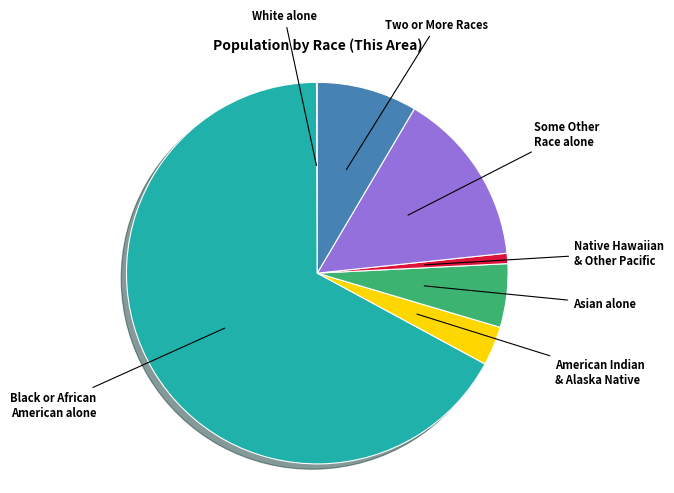

Is there a majority slice in this chart?

Yes